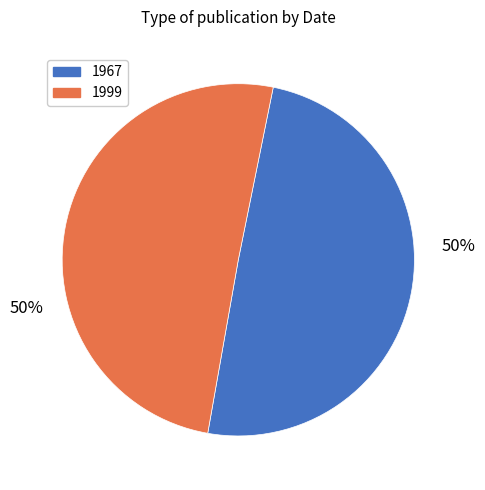

To the nearest percent, what is the combined percentage of 1999 and 1967?

100%